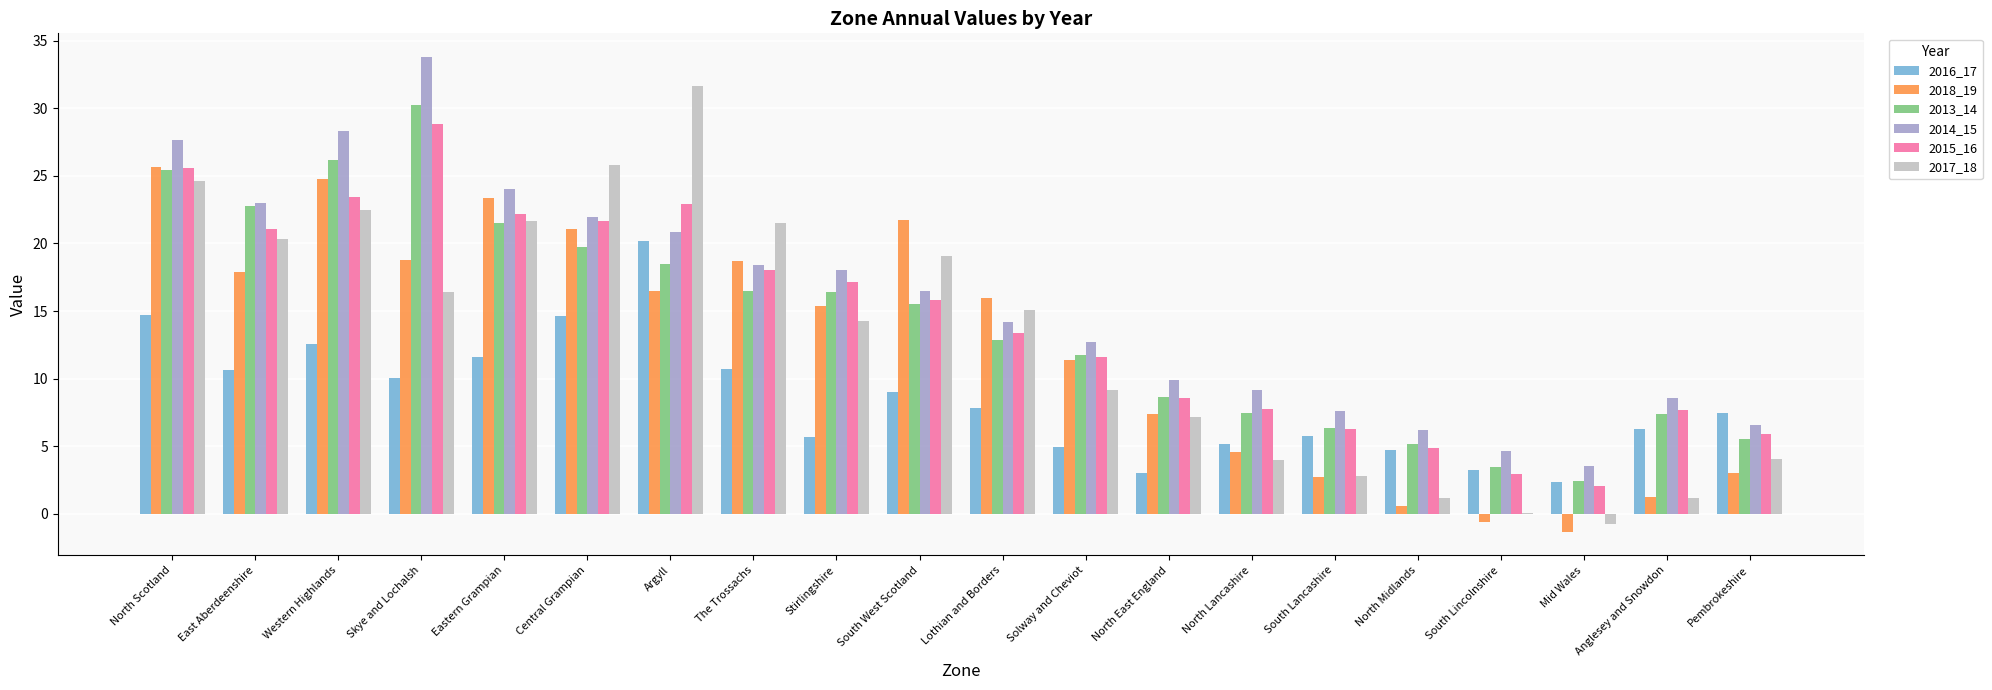

How many groups of bars are there?

20